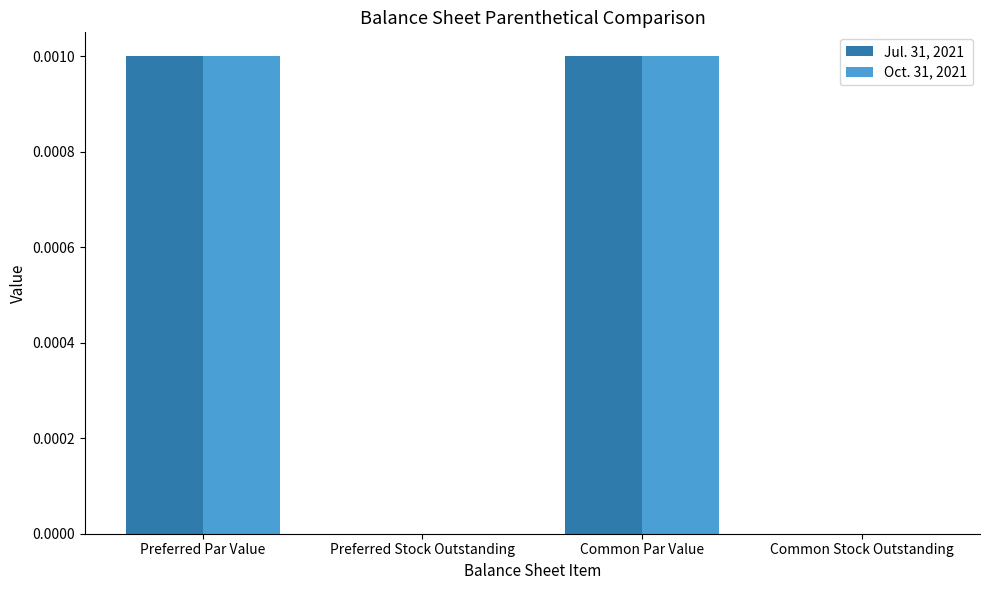

True or false: Jul. 31, 2021 has a value of 0.0 at Common Par Value.

True